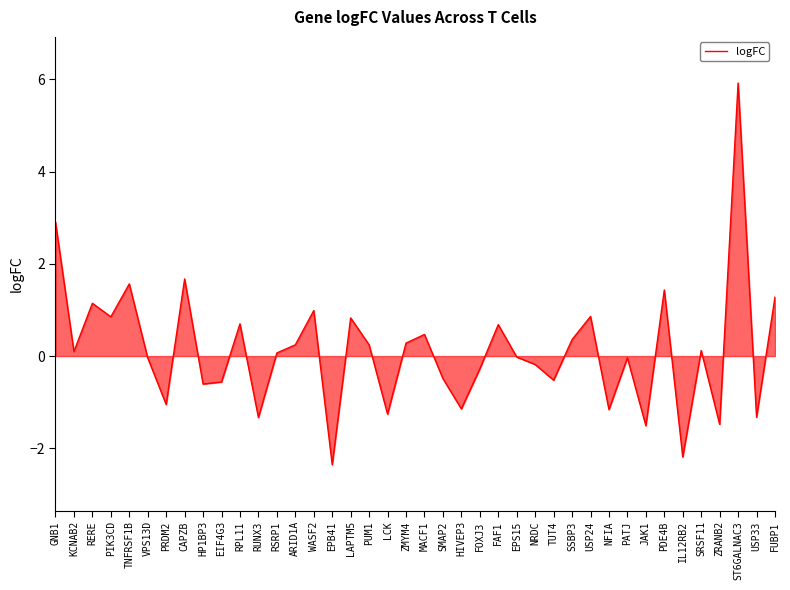

What is the smallest value displayed?

-2.4